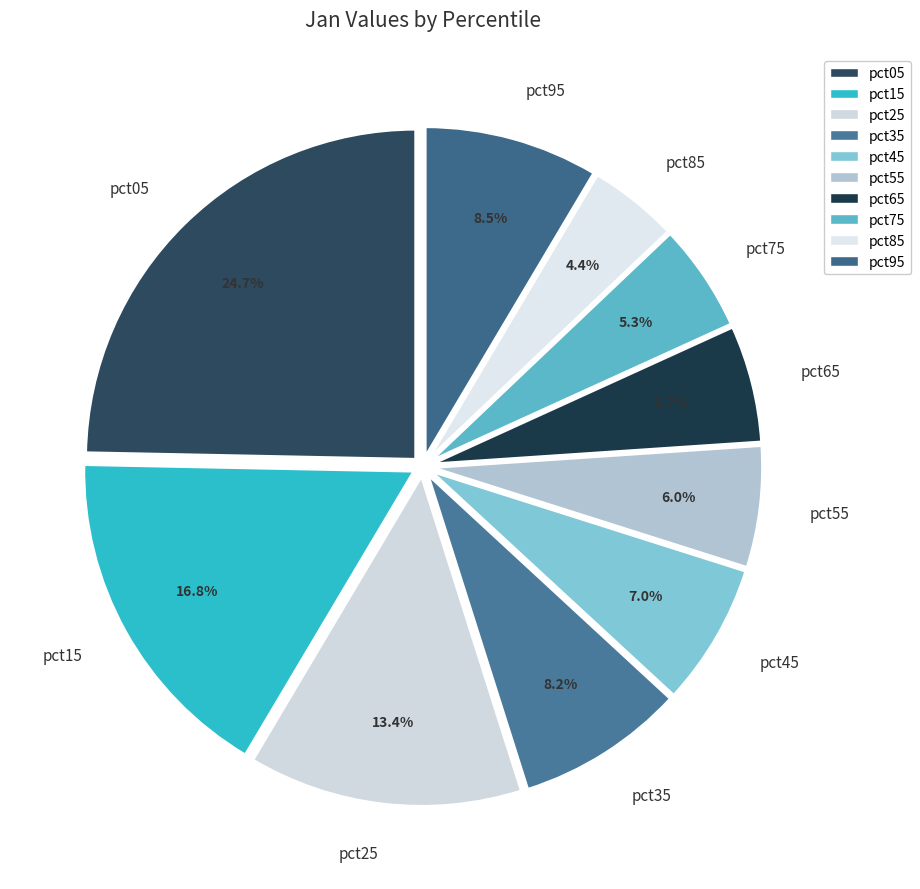

What percentage is NOT represented by pct55?

94.0%